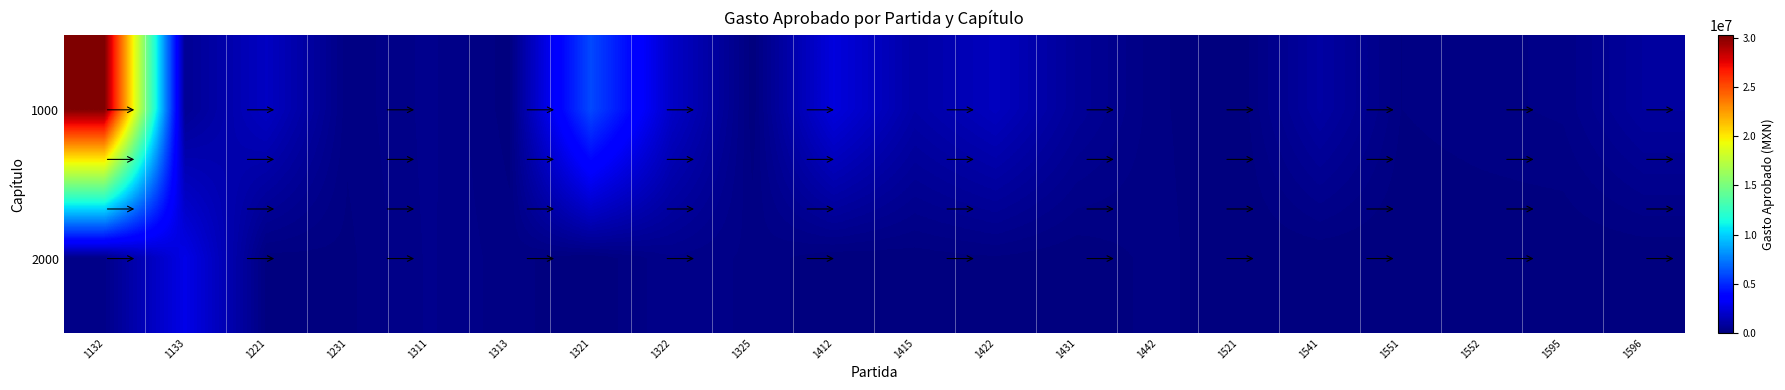

Reading right to left, extract all data points from this chart.

1000: 1596=840363.2	1595=263382.3	1552=200000.0	1551=117058.8	1541=975973.6	1521=0.0	1442=140000.0	1431=685512.6	1422=1710061.1	1415=1077338.6	1412=2501486.6	1325=29576.0	1322=1927394.4	1321=5957508.7	1313=58659.0	1311=396767.8	1231=150000.0	1221=1799200.8	1133=588254.2	1132=30253074.6
2000: 1596=0.0	1595=0.0	1552=0.0	1551=0.0	1541=0.0	1521=0.0	1442=164333.3	1431=13083.3	1422=100000.0	1415=45000.0	1412=15000.0	1325=205873.3	1322=333333.3	1321=10000.0	1313=169000.0	1311=375537.5	1231=82982.7	1221=65000.0	1133=2773742.4	1132=292647.0